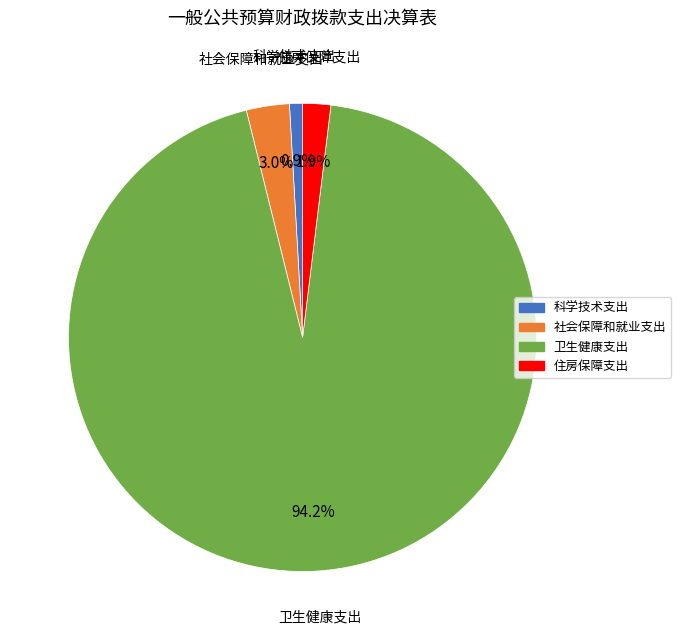

To the nearest percent, what is the combined percentage of 科学技术支出 and 社会保障和就业支出?

4%